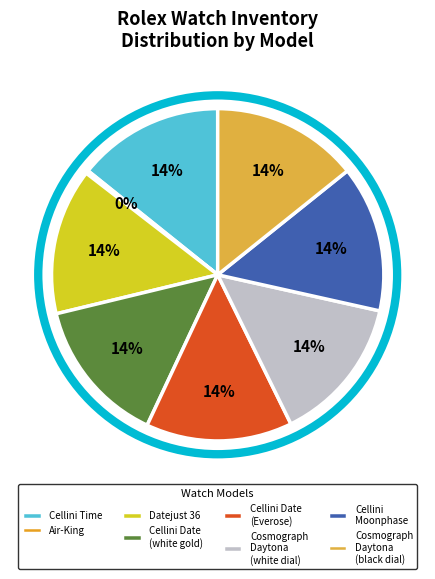

What percentage is NOT represented by Air-King?

99.8%